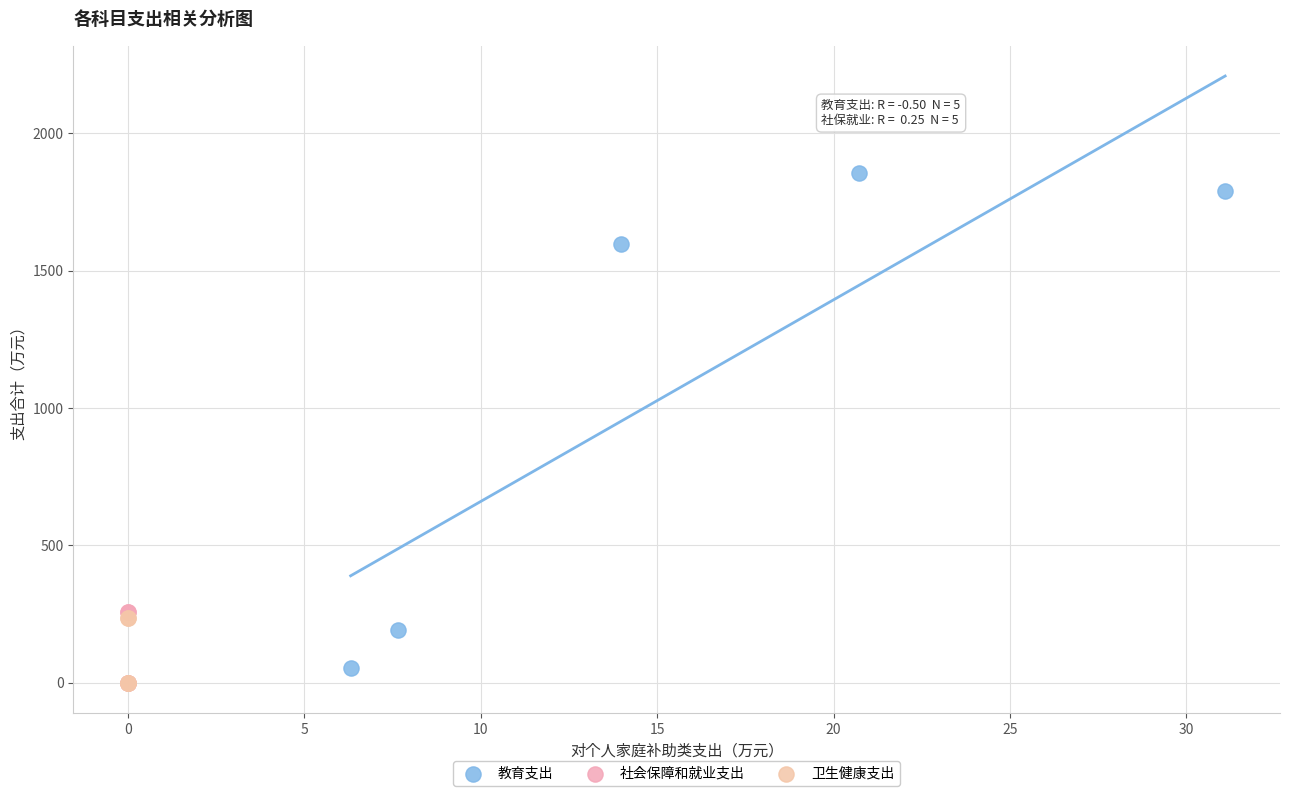

Which series reaches the maximum Y coordinate?

教育支出